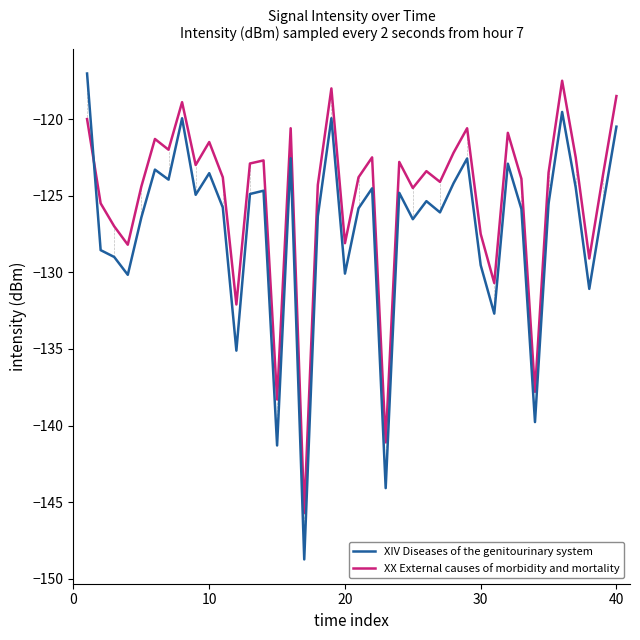

Which series ends up on top after the final intersection of XIV Diseases of the genitourinary system and XX External causes of morbidity and mortality?

XX External causes of morbidity and mortality